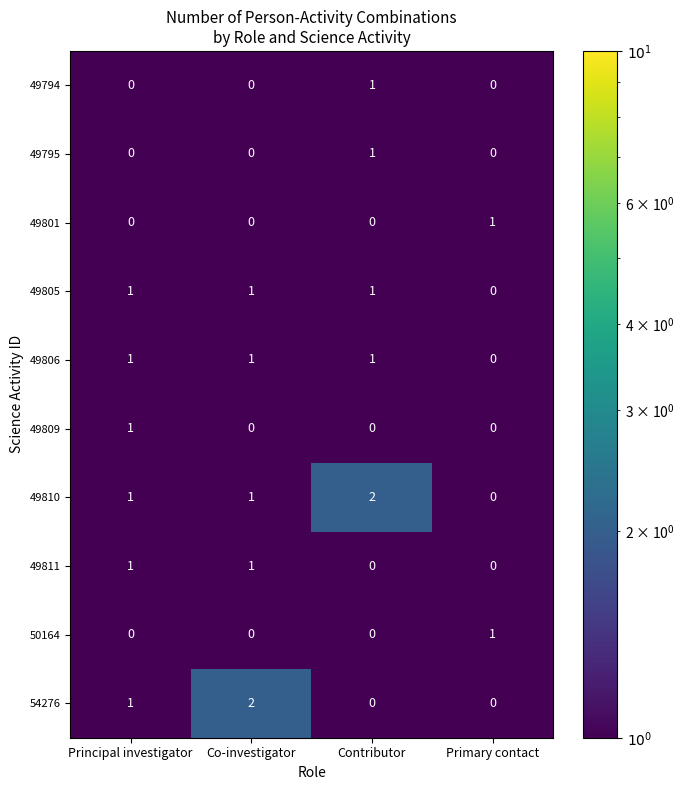

What is the greatest value displayed?

2